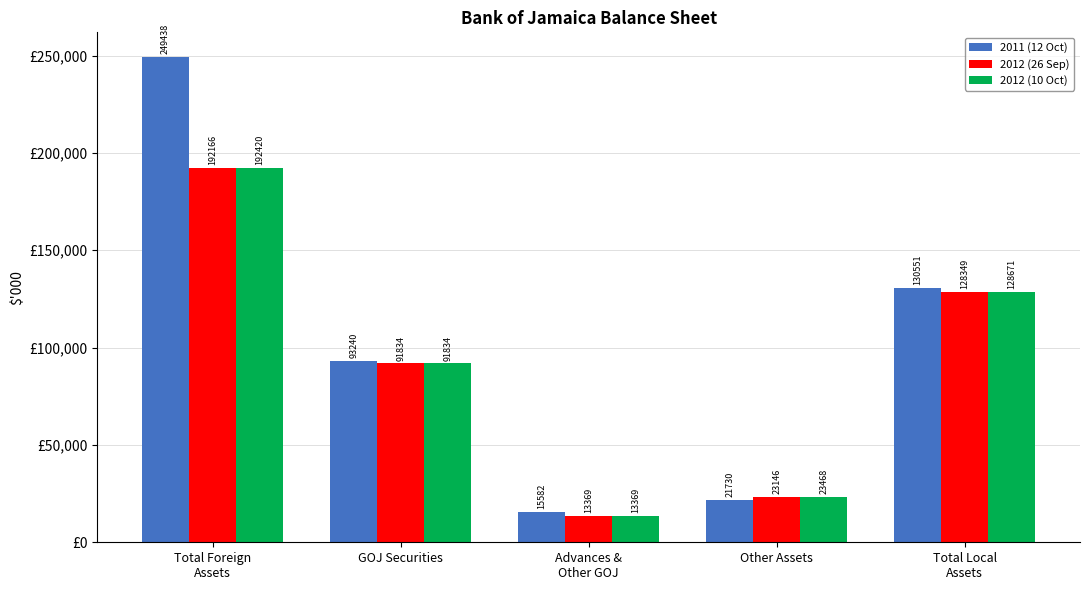

Are the bars grouped side by side (vs. stacked)?

Yes